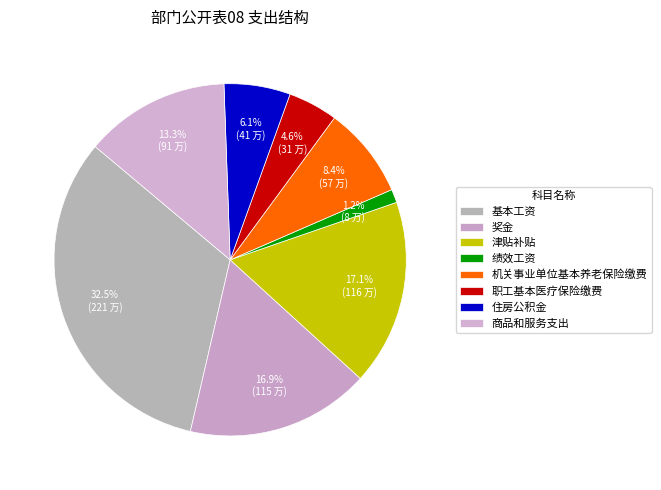

How many slices are in this pie chart?

8